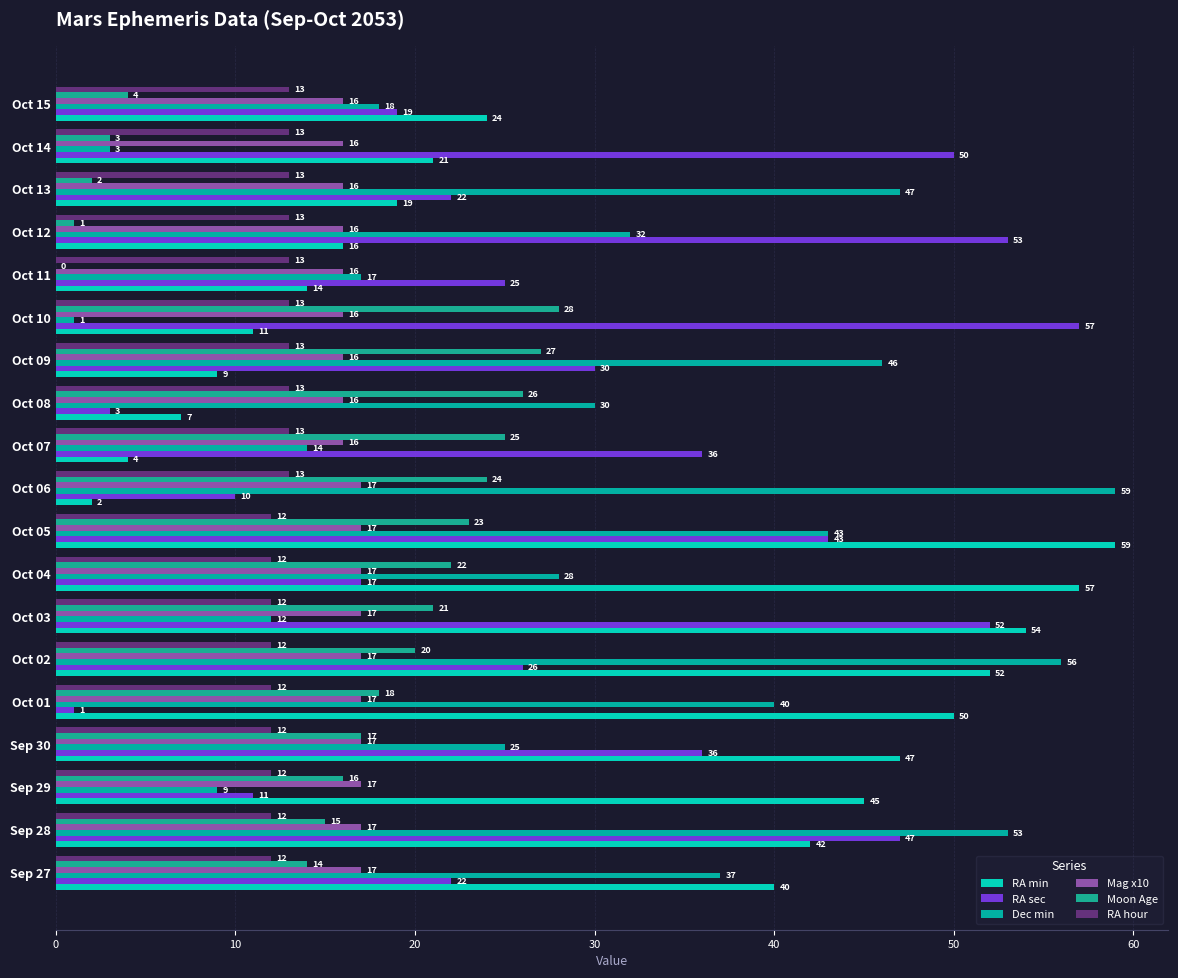

What is the difference between the maximum and minimum values in the RA sec series?

56